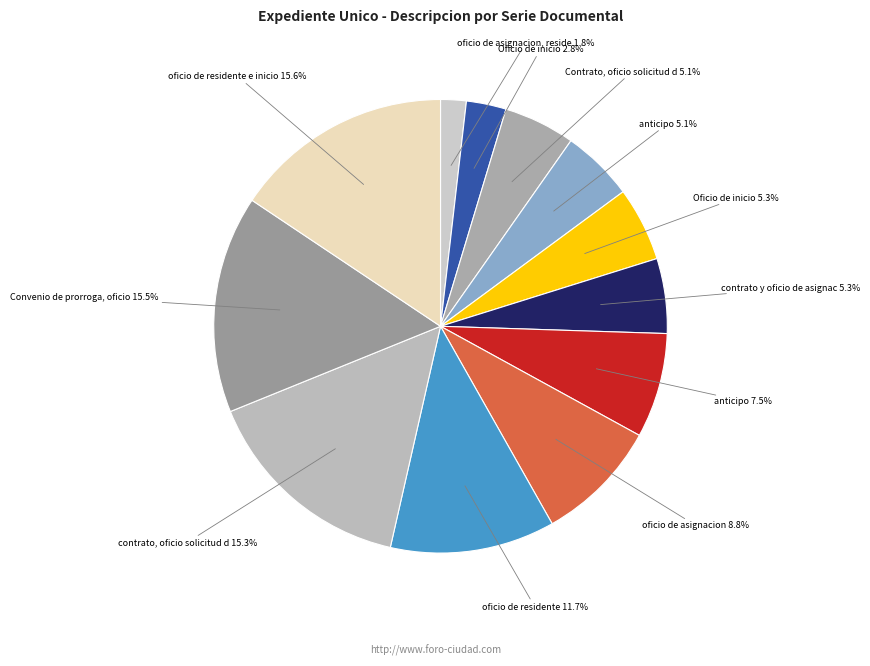

Is there any slice that represents more than half of the pie?

No